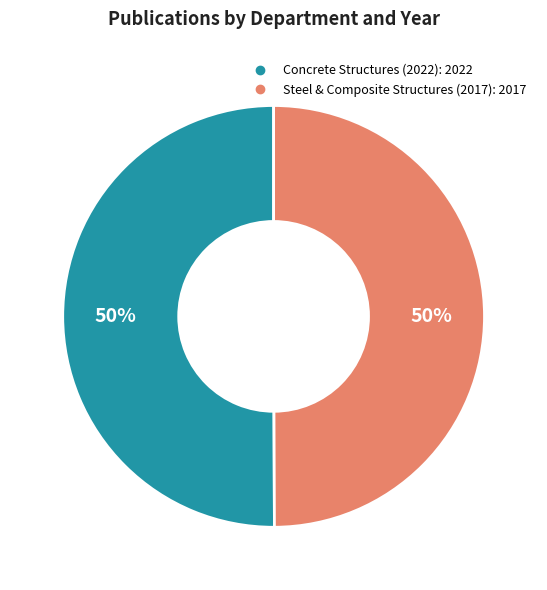

Count the number of slices in the pie.

2